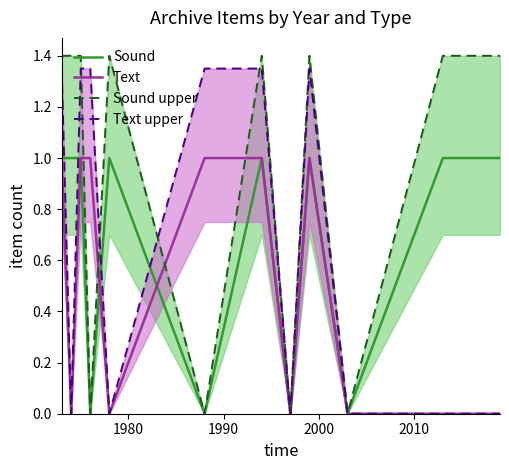

Does the chart have visible grid lines?

No